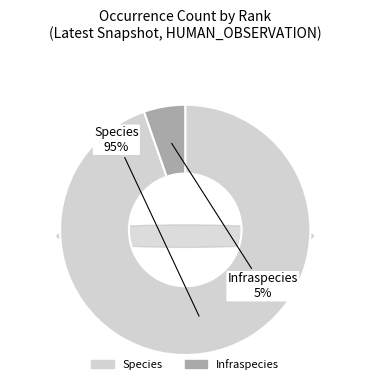

Which category accounts for the majority?

Species